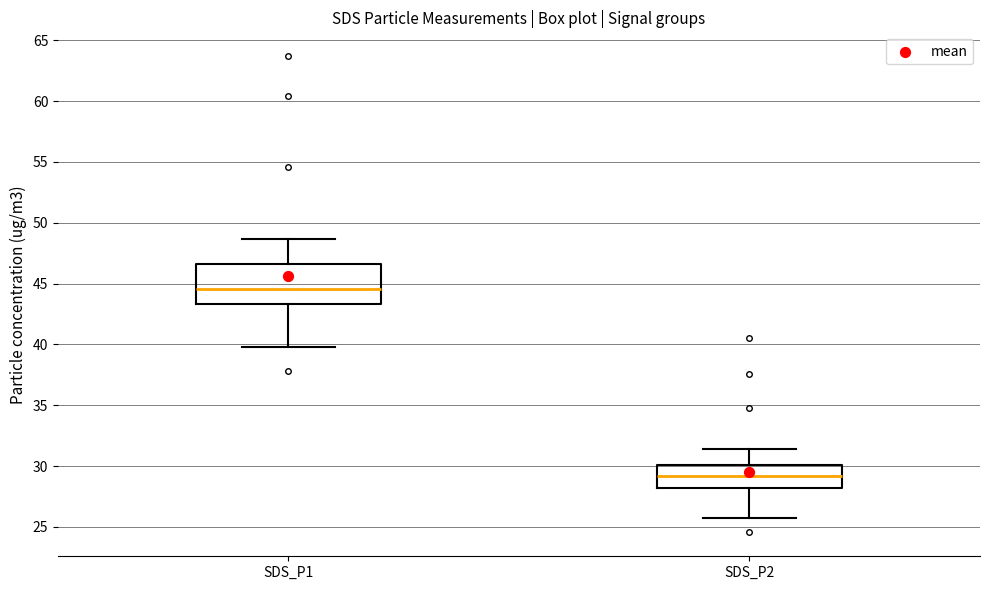

Where is the upper edge of the box for SDS_P2 on the y-axis? The values are not printed on the chart, so give them approximately, as read against the axis.

30.0